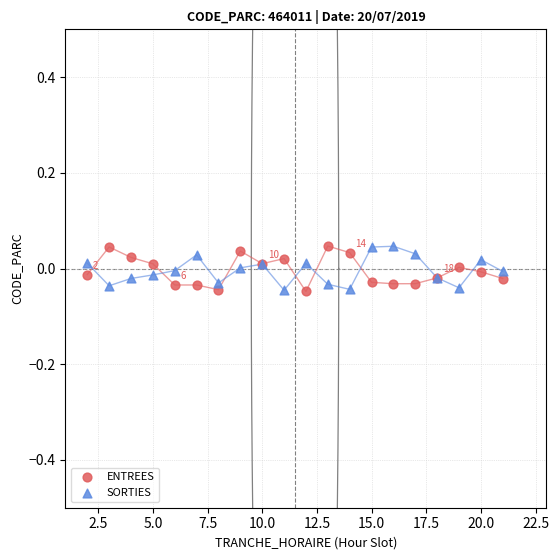

What is the X range (max minus min) for the scatter plot?

19.0